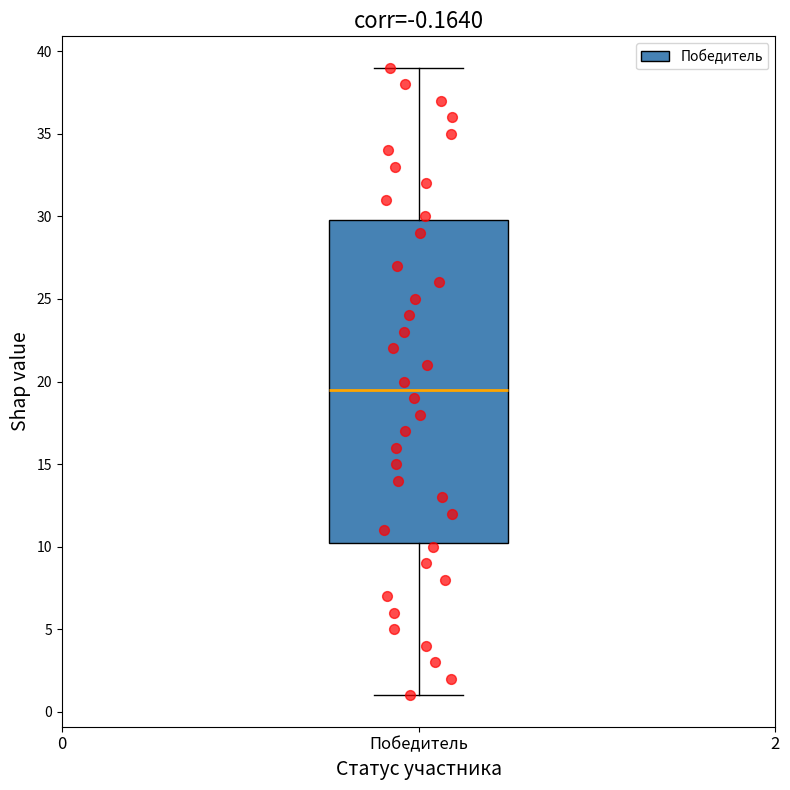

Transcribe this box plot: give where the median line is, the range the box spans, and where the two whiskers end, as read against the y-axis. The values are not printed on the chart, so give them approximately, as read against the axis.

median 19.5, box 10.5 to 30.0, whiskers 1.0 to 39.0